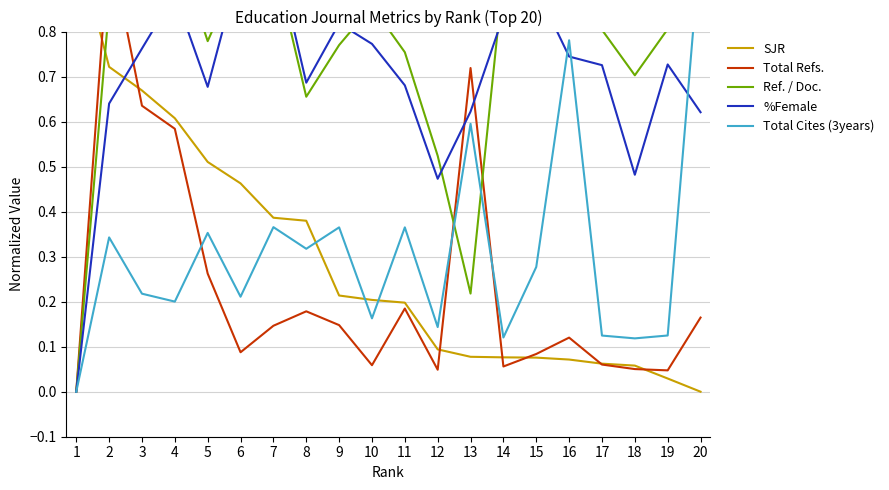

Reading left to right, transcribe all the data shown in this chart.

SJR: 1.0	0.7	0.7	0.6	0.5	0.5	0.4	0.4	0.2	0.2	0.2	0.1	0.1	0.1	0.1	0.1	0.1	0.1	0.0	0.0
Total Refs.: 0.0	1.0	0.6	0.6	0.3	0.1	0.1	0.2	0.1	0.1	0.2	0.0	0.7	0.1	0.1	0.1	0.1	0.1	0.0	0.2
Ref. / Doc.: 0.0	0.9	0.8	1.0	0.8	0.9	1.0	0.7	0.8	0.9	0.8	0.5	0.2	0.9	1.0	0.8	0.8	0.7	0.8	0.9
%Female: 0.0	0.6	0.8	0.9	0.7	1.0	1.0	0.7	0.8	0.8	0.7	0.5	0.6	0.8	0.9	0.7	0.7	0.5	0.7	0.6
Total Cites (3years): 0.0	0.3	0.2	0.2	0.4	0.2	0.4	0.3	0.4	0.2	0.4	0.1	0.6	0.1	0.3	0.8	0.1	0.1	0.1	1.0